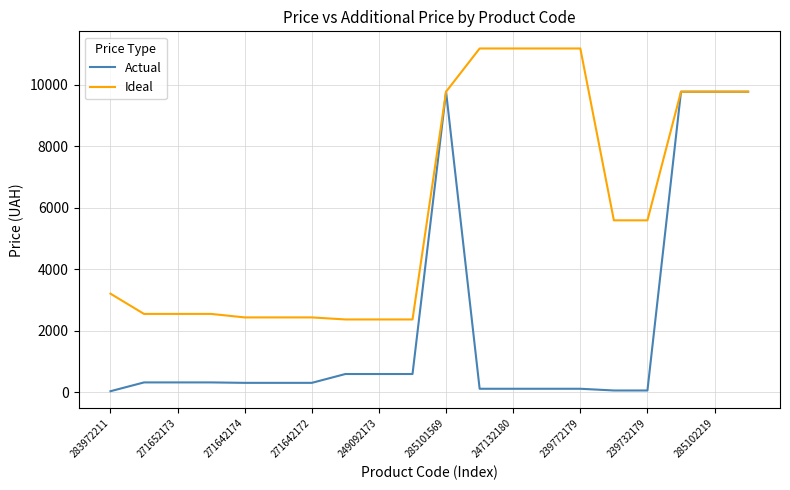

Rank the series by their maximum value, from highest to lowest.

Ideal, Actual